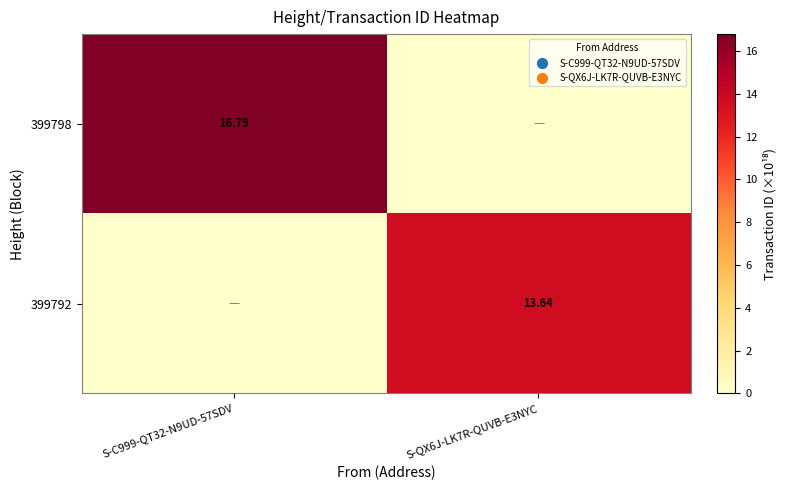

What is the total value across all series at S-QX6J-LK7R-QUVB-E3NYC?

13.6